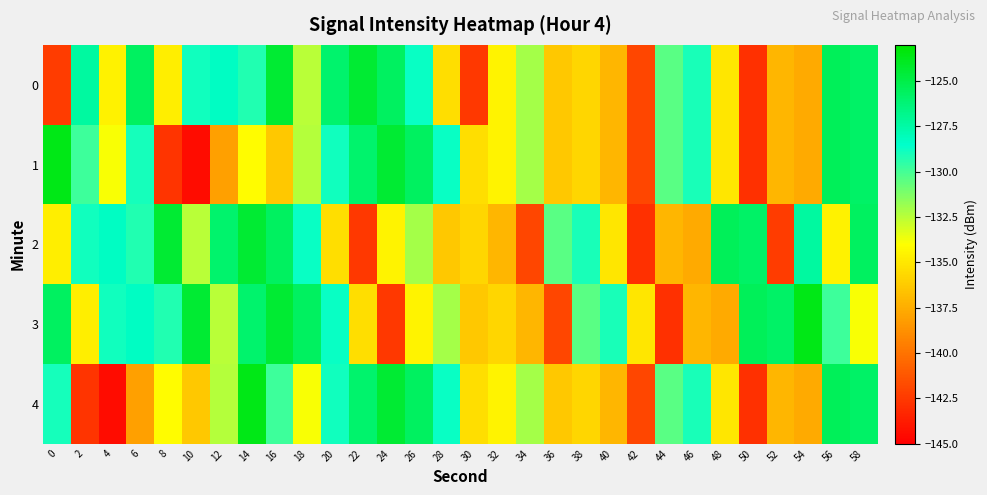

Reading left to right, transcribe all the data shown in this chart.

0: 0=-142.4	2=-127.4	4=-134.6	6=-125.6	8=-134.8	10=-128.9	12=-128.3	14=-129.3	16=-124.4	18=-132.5	20=-126.0	22=-124.4	24=-125.6	26=-128.7	28=-135.4	30=-142.6	32=-134.5	34=-132.1	36=-136.3	38=-135.7	40=-137.2	42=-141.9	44=-130.5	46=-129.0	48=-135.1	50=-142.9	52=-137.2	54=-137.6	56=-125.4	58=-125.8
1: 0=-123.7	2=-129.9	4=-133.8	6=-129.0	8=-142.7	10=-144.4	12=-138.1	14=-134.1	16=-136.3	18=-132.4	20=-128.9	22=-126.0	24=-124.4	26=-125.6	28=-128.7	30=-135.4	32=-134.5	34=-132.1	36=-136.3	38=-135.7	40=-137.2	42=-141.9	44=-130.5	46=-129.0	48=-135.1	50=-142.9	52=-137.2	54=-137.6	56=-125.4	58=-125.8
2: 0=-134.8	2=-128.9	4=-128.3	6=-129.3	8=-124.4	10=-132.5	12=-126.0	14=-124.4	16=-125.6	18=-128.7	20=-135.4	22=-142.6	24=-134.5	26=-132.1	28=-136.3	30=-135.7	32=-137.2	34=-141.9	36=-130.5	38=-129.0	40=-135.1	42=-142.9	44=-137.2	46=-137.6	48=-125.4	50=-125.8	52=-142.4	54=-127.4	56=-134.6	58=-125.6
3: 0=-125.6	2=-134.8	4=-128.9	6=-128.3	8=-129.3	10=-124.4	12=-132.5	14=-126.0	16=-124.4	18=-125.6	20=-128.7	22=-135.4	24=-142.6	26=-134.5	28=-132.1	30=-136.3	32=-135.7	34=-137.2	36=-141.9	38=-130.5	40=-129.0	42=-135.1	44=-142.9	46=-137.2	48=-137.6	50=-125.4	52=-125.8	54=-123.7	56=-129.9	58=-133.8
4: 0=-129.0	2=-142.7	4=-144.4	6=-138.1	8=-134.1	10=-136.3	12=-132.4	14=-123.7	16=-129.9	18=-133.8	20=-128.9	22=-126.0	24=-124.4	26=-125.6	28=-128.7	30=-135.4	32=-134.5	34=-132.1	36=-136.3	38=-135.7	40=-137.2	42=-141.9	44=-130.5	46=-129.0	48=-135.1	50=-142.9	52=-137.2	54=-137.6	56=-125.4	58=-125.8